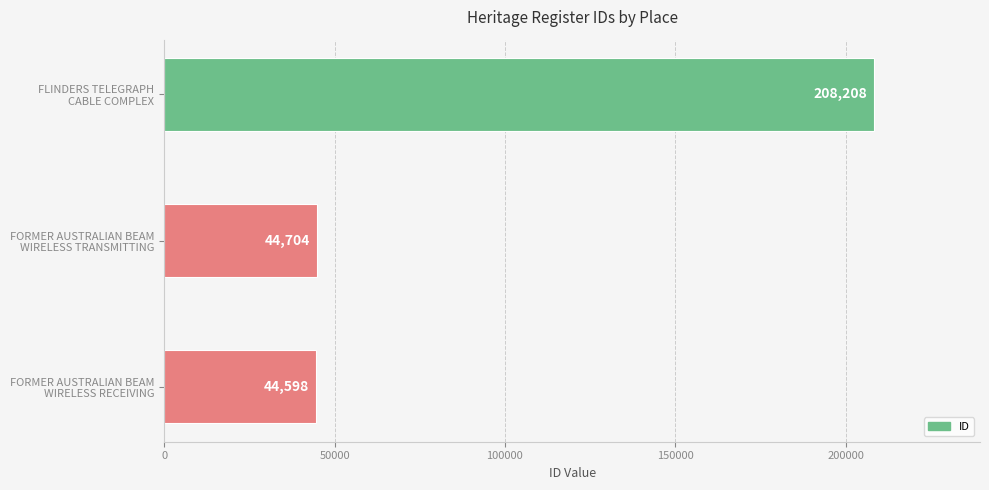

How many categories are shown in the chart?

3